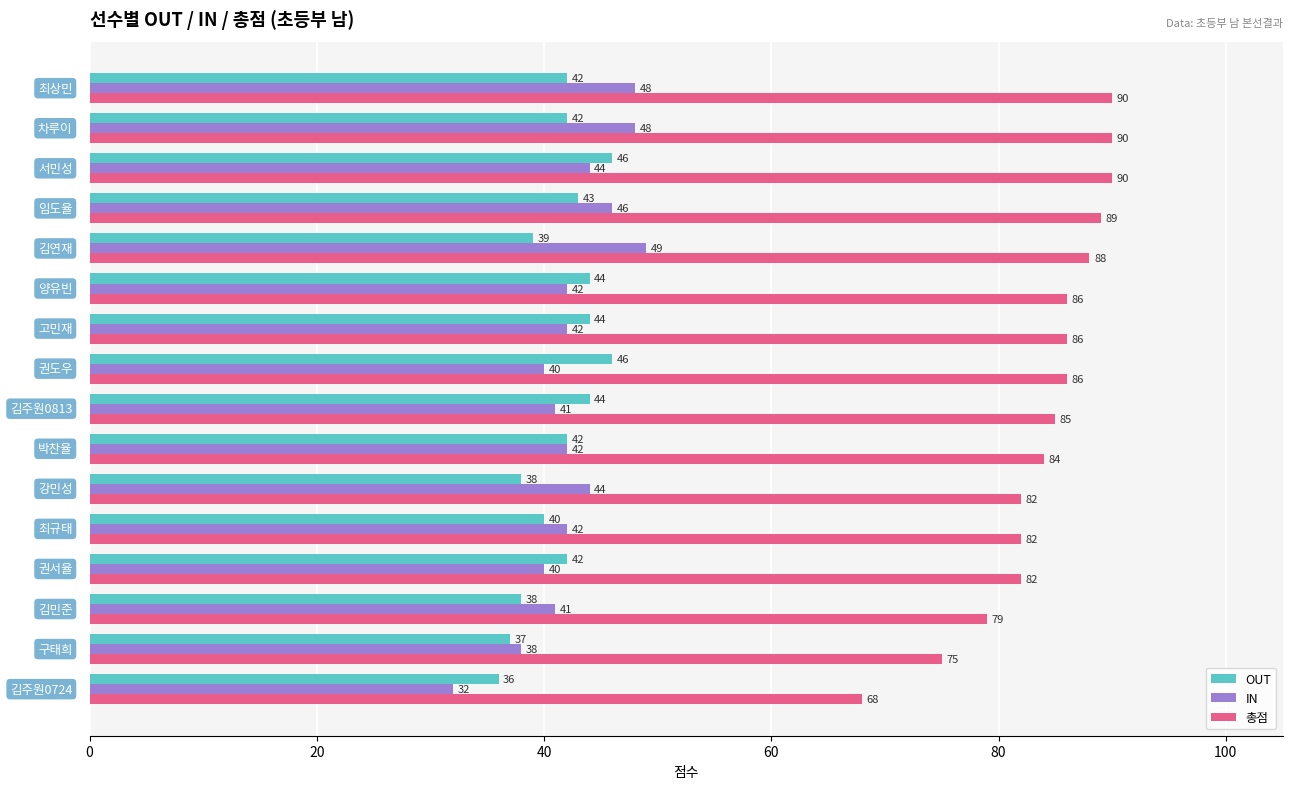

At how many categories does at least one series exceed 38?

16